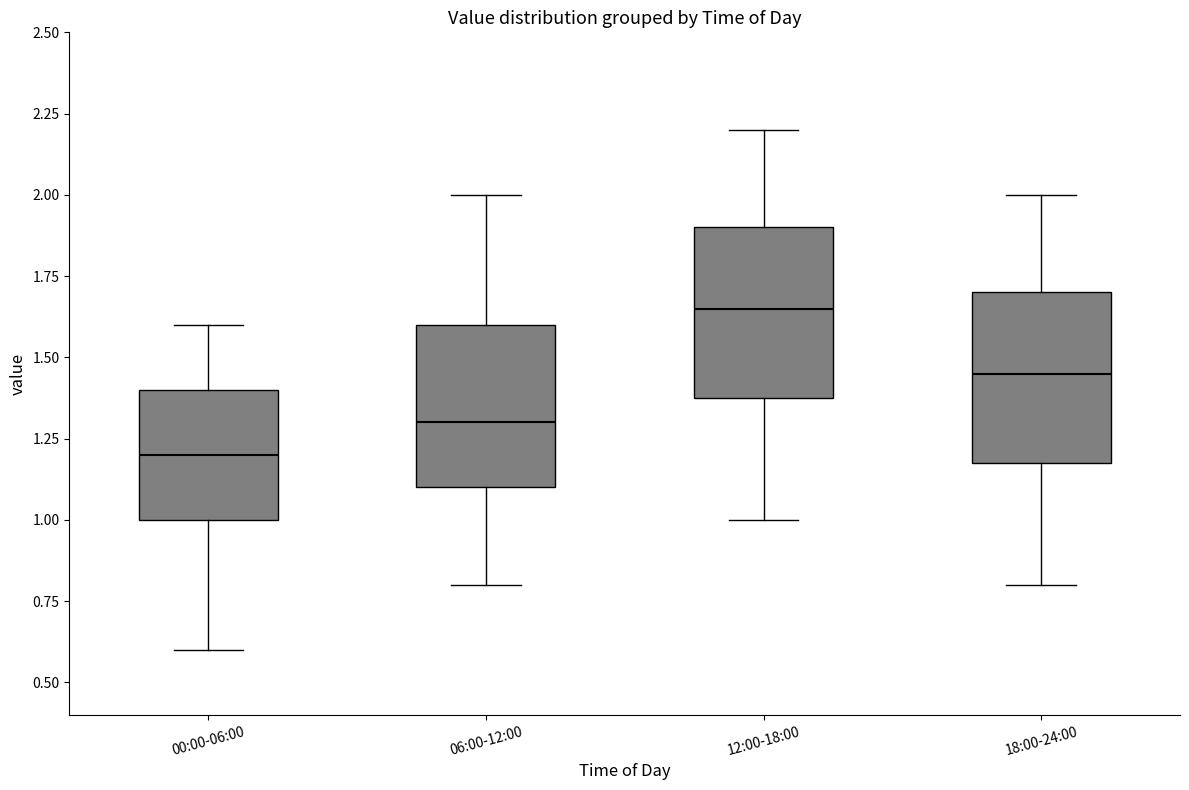

Where does the upper whisker of the box for 06:00-12:00 end on the y-axis? The values are not printed on the chart, so give them approximately, as read against the axis.

2.00